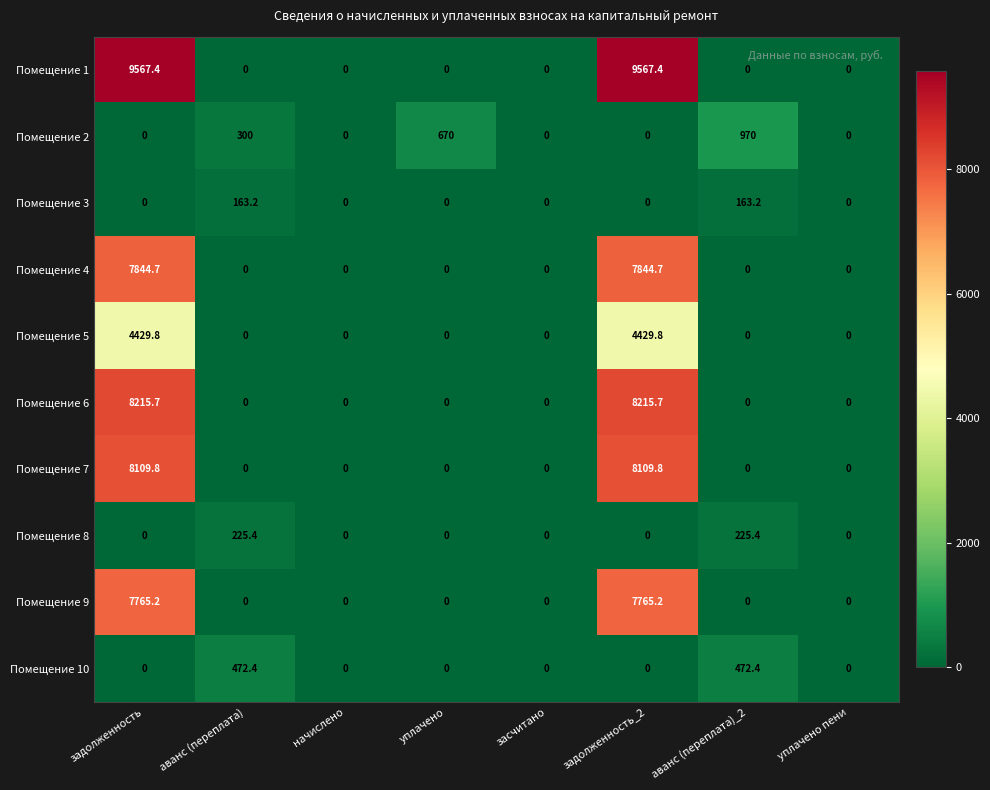

What is the difference between the highest and lowest values at уплачено?

670.0